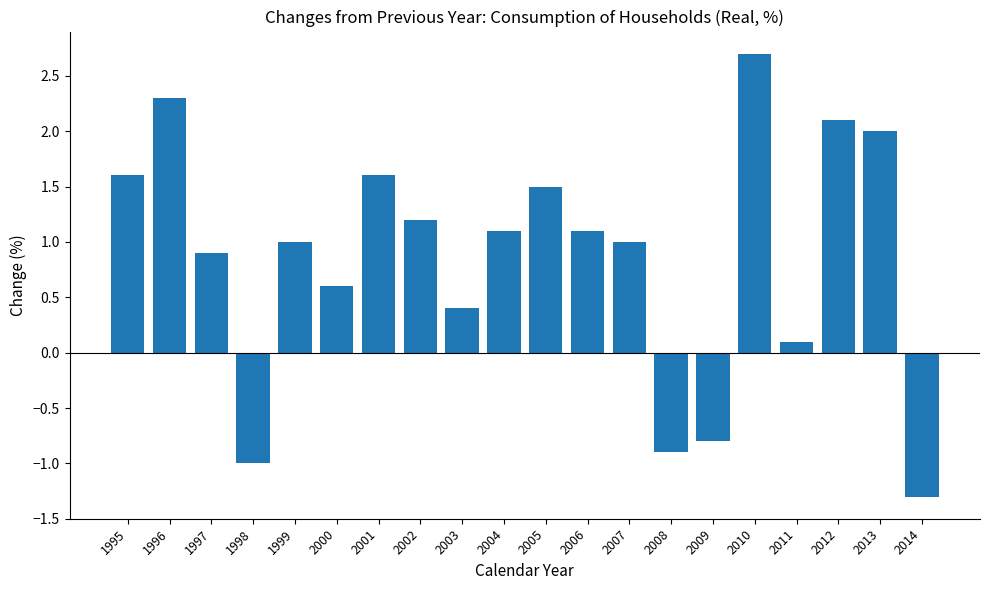

Which category has the highest value across all series?

2010